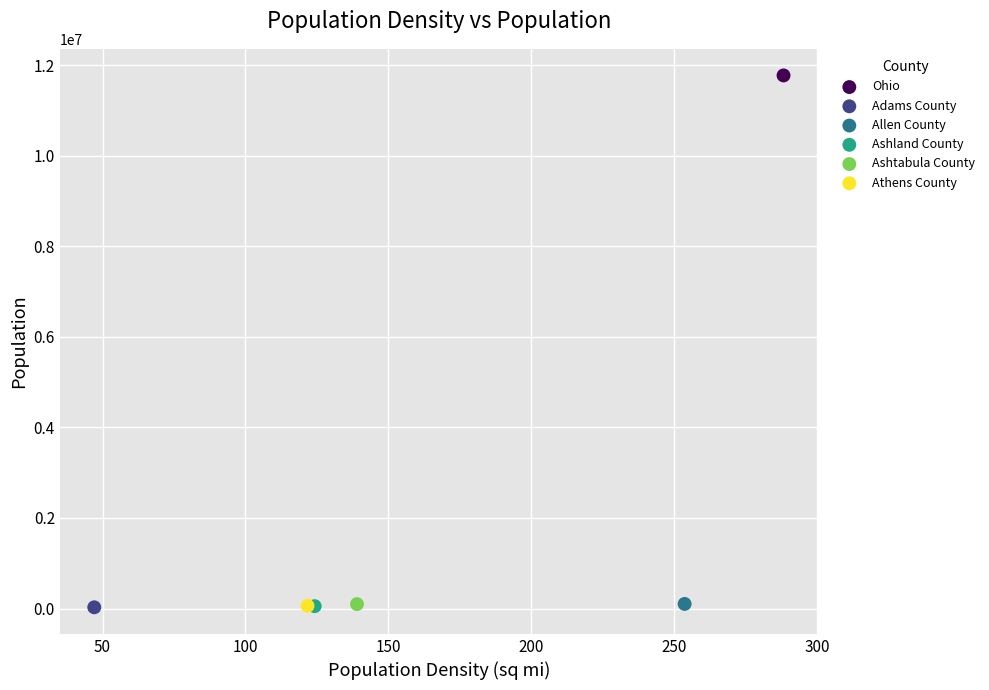

What are all the series names shown in the legend?

Ohio, Adams County, Allen County, Ashland County, Ashtabula County, Athens County